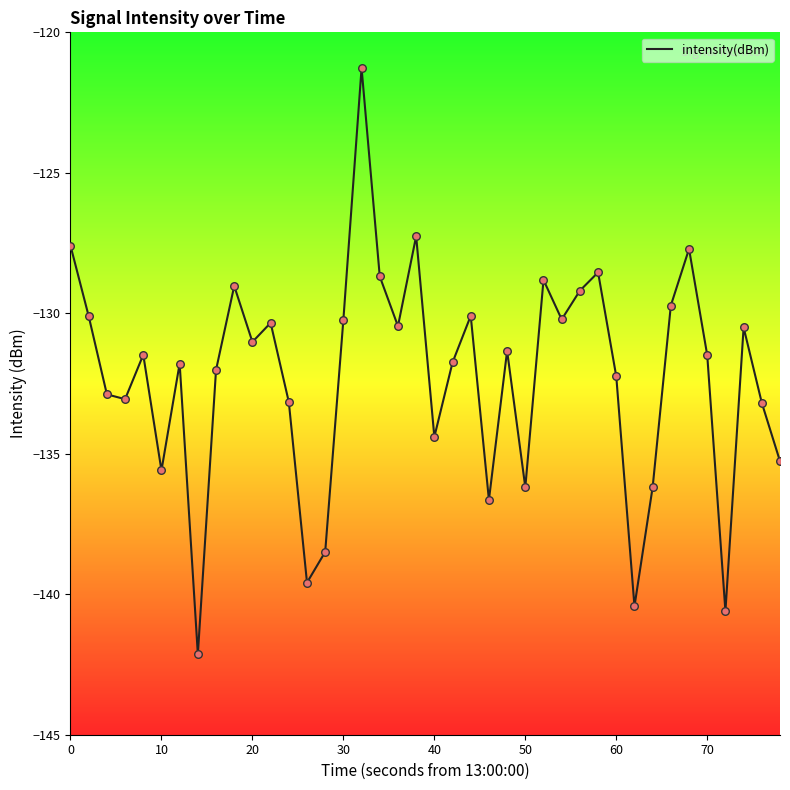

What is the maximum value shown in the chart?

-121.3